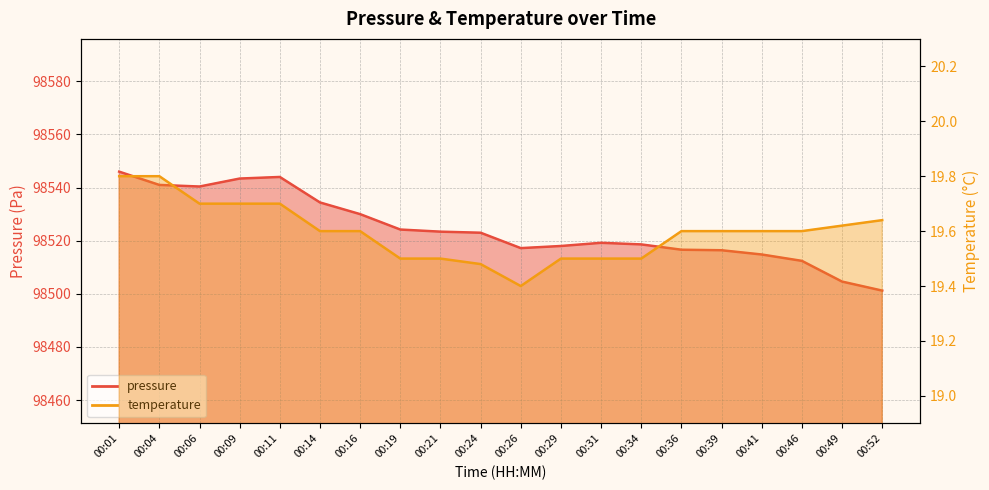

Which series has the largest range (max minus min)?

pressure